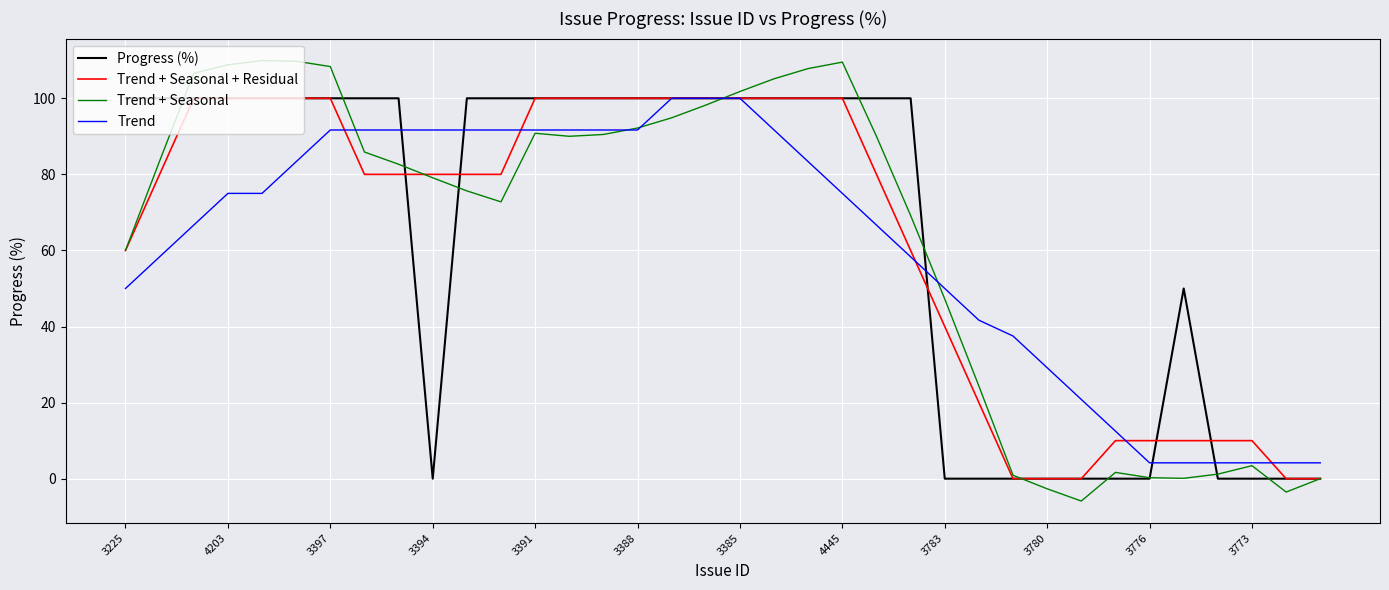

How many Progress (%) values are between 0 and 100?

36